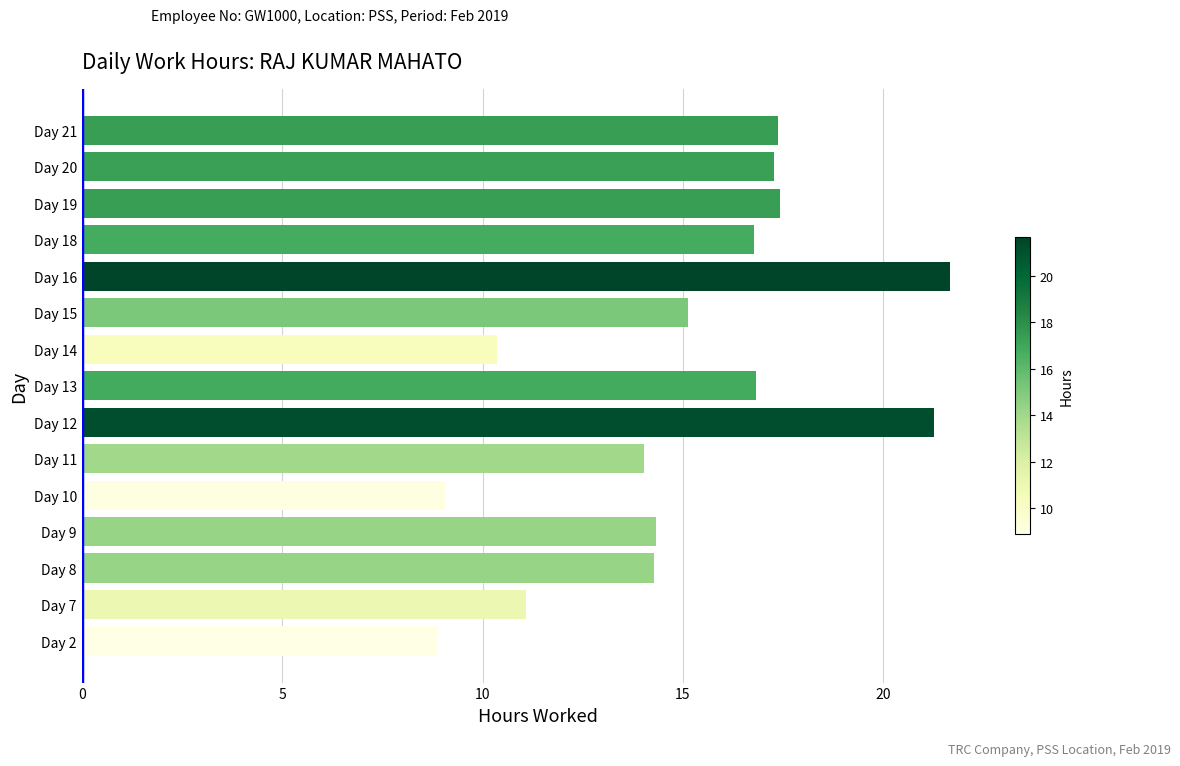

What is the average value?

15.0